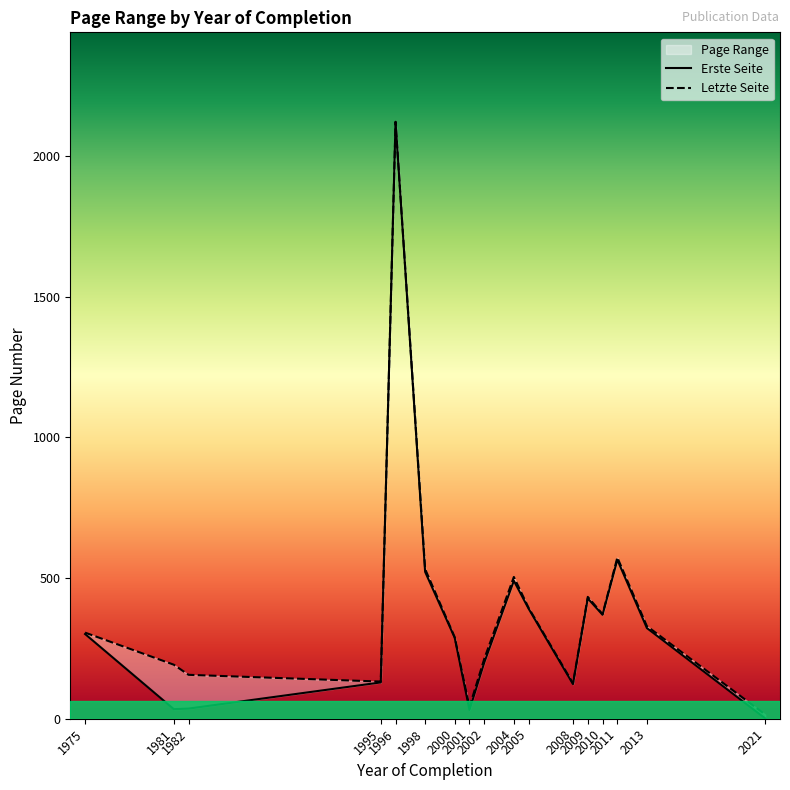

Where does the Erste Seite series first go above 301?

1996